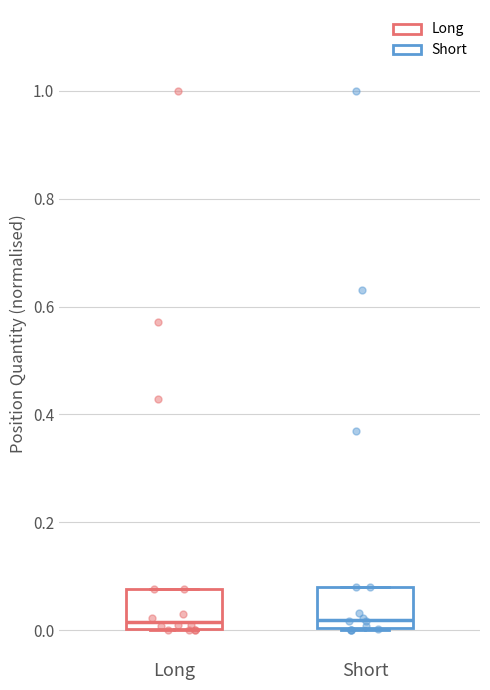

Reading left to right, transcribe this box plot: for each box, give where its median line is, the range the box spans, and where its two whiskers end, as read against the y-axis. The values are not printed on the chart, so give them approximately, as read against the axis.

Long: median 0.02, box 0.00 to 0.08, whiskers 0.00 to 0.08
Short: median 0.02, box 0.00 to 0.08, whiskers 0.00 to 0.08